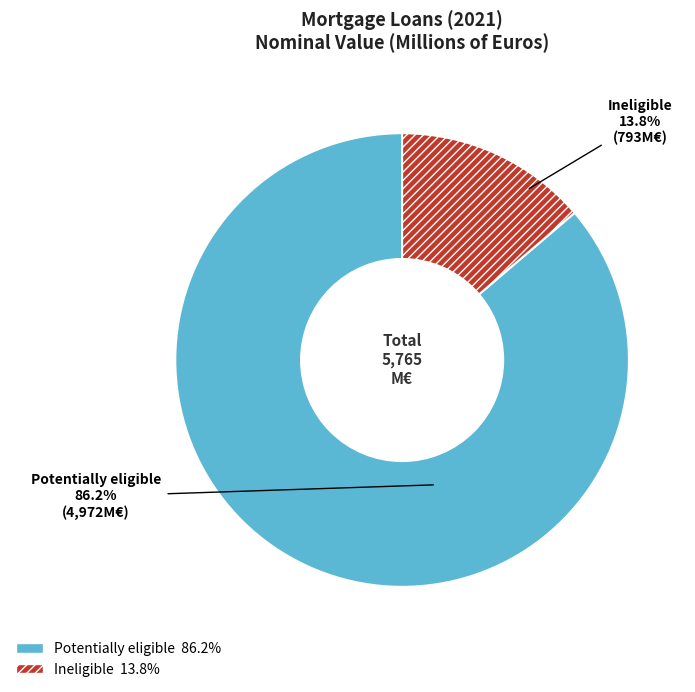

To the nearest percent, what is the average slice percentage?

50%